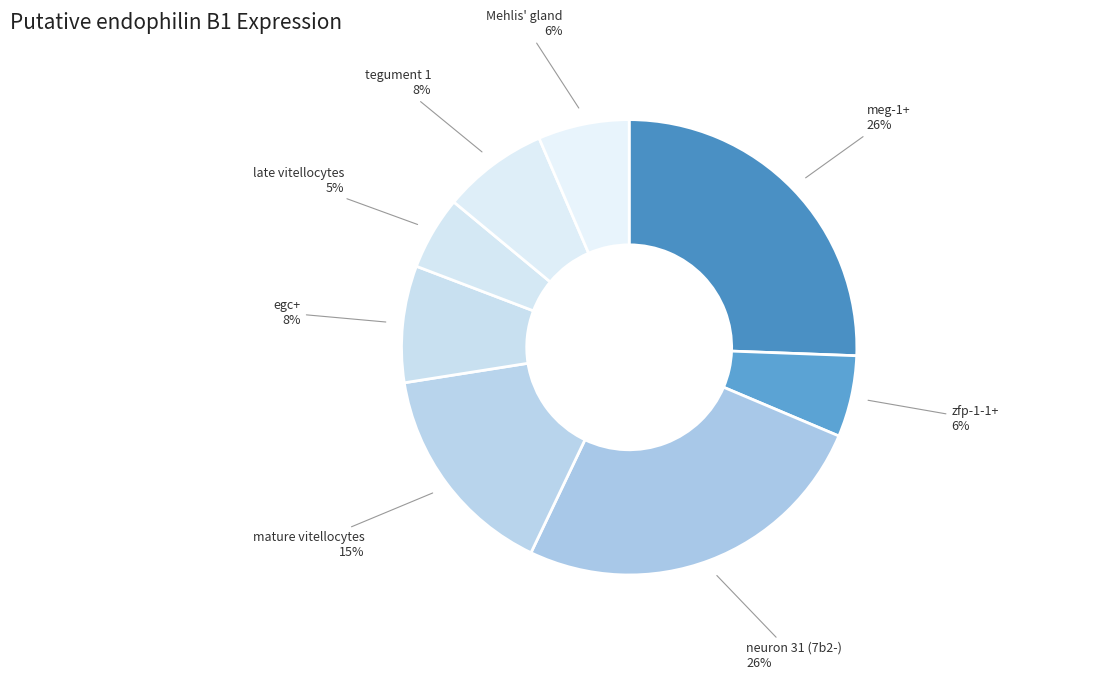

Is it true that tegument 1 is 20% of the pie?

False